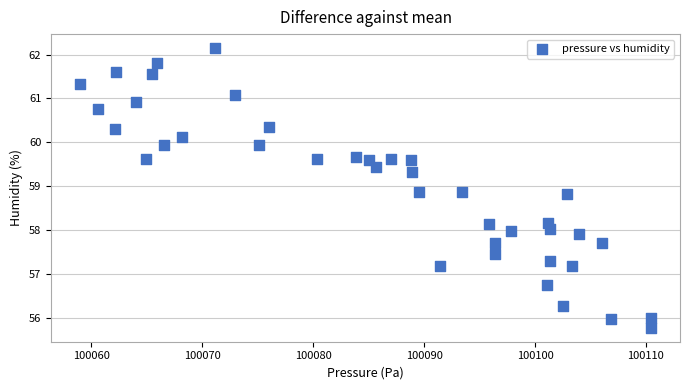

What is the range of Y values (max minus min)?

6.4